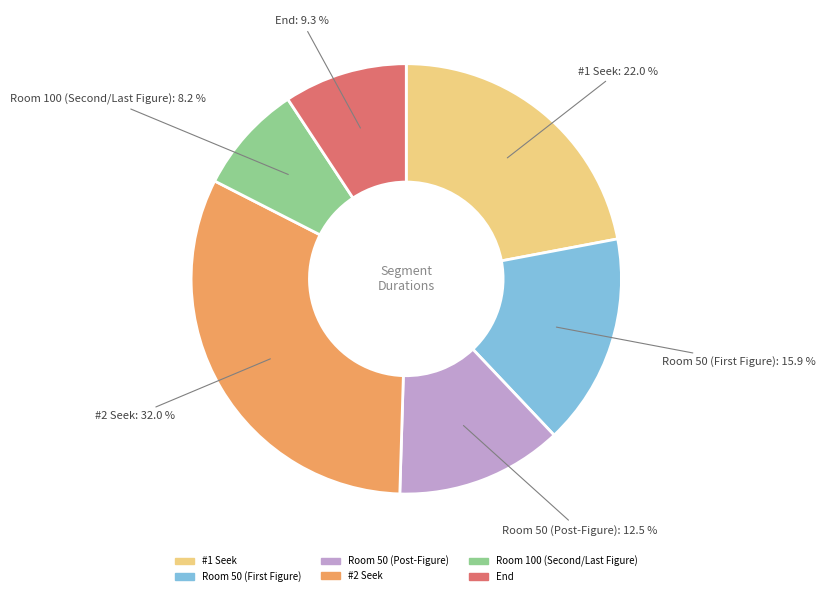

How many segments does this pie chart have?

6